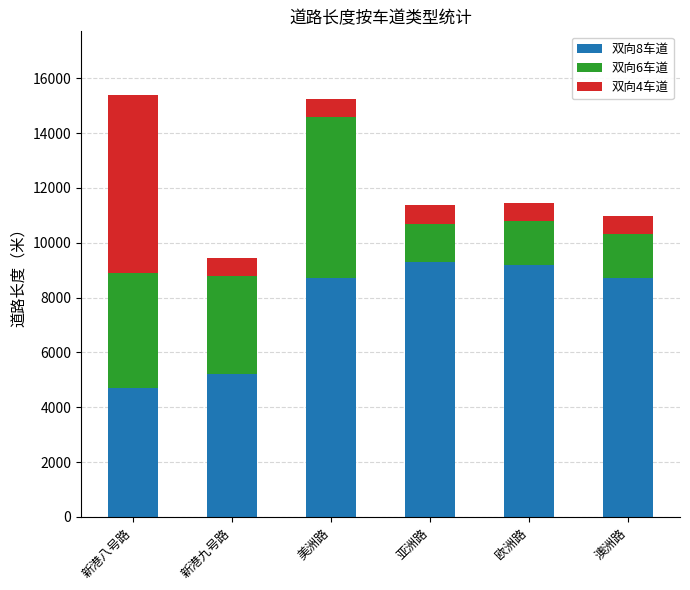

Are the bars grouped side by side (vs. stacked)?

No